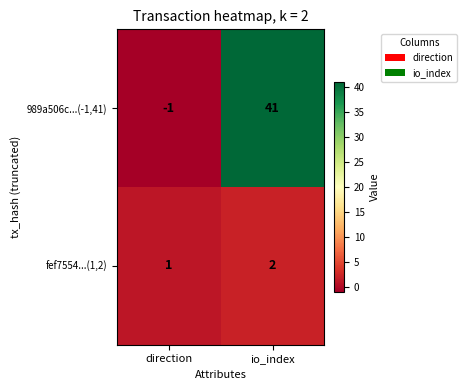

What is the total value across all series at io_index?

43